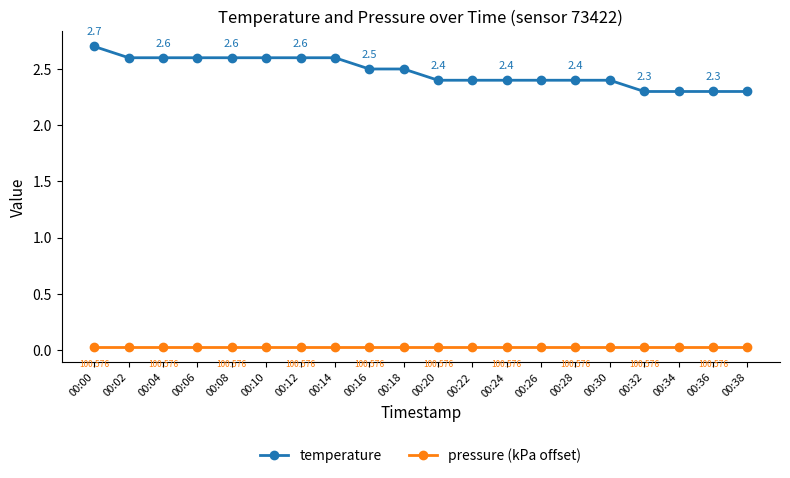

True or false: pressure (kPa offset) and temperature intersect in this chart.

False